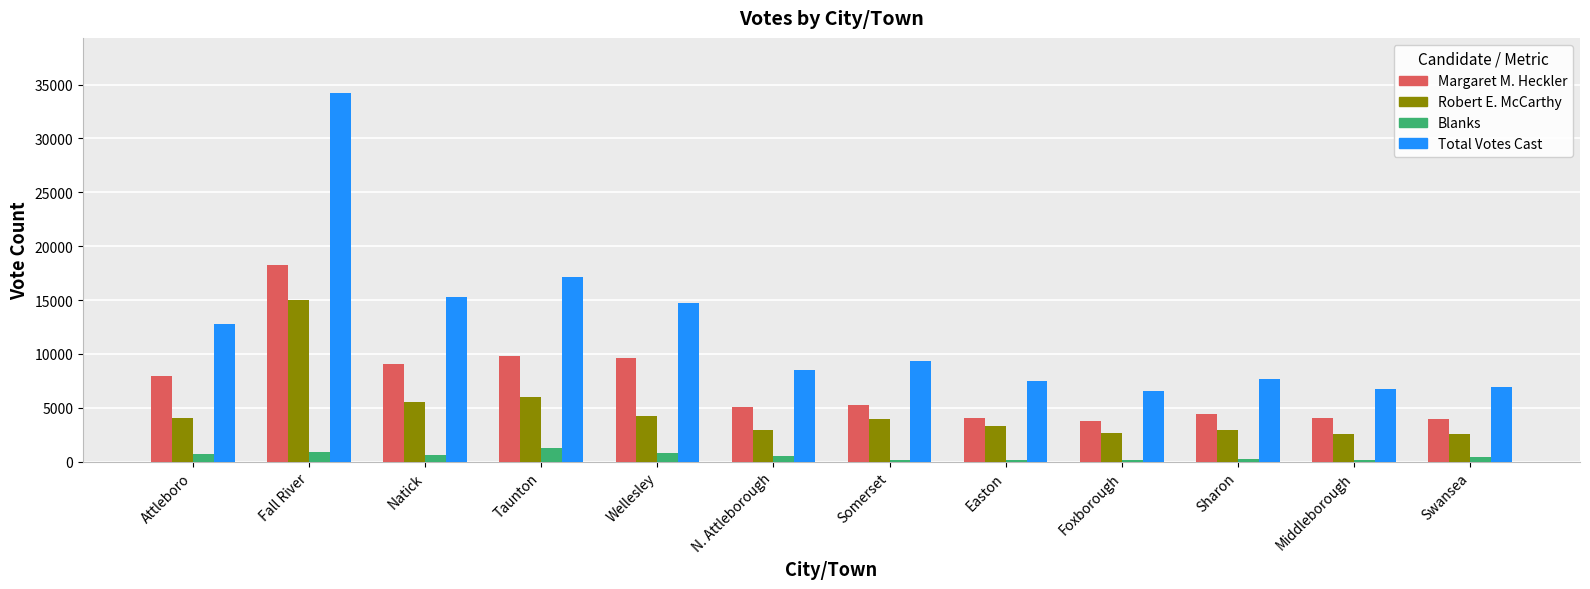

How many groups of bars are there?

12